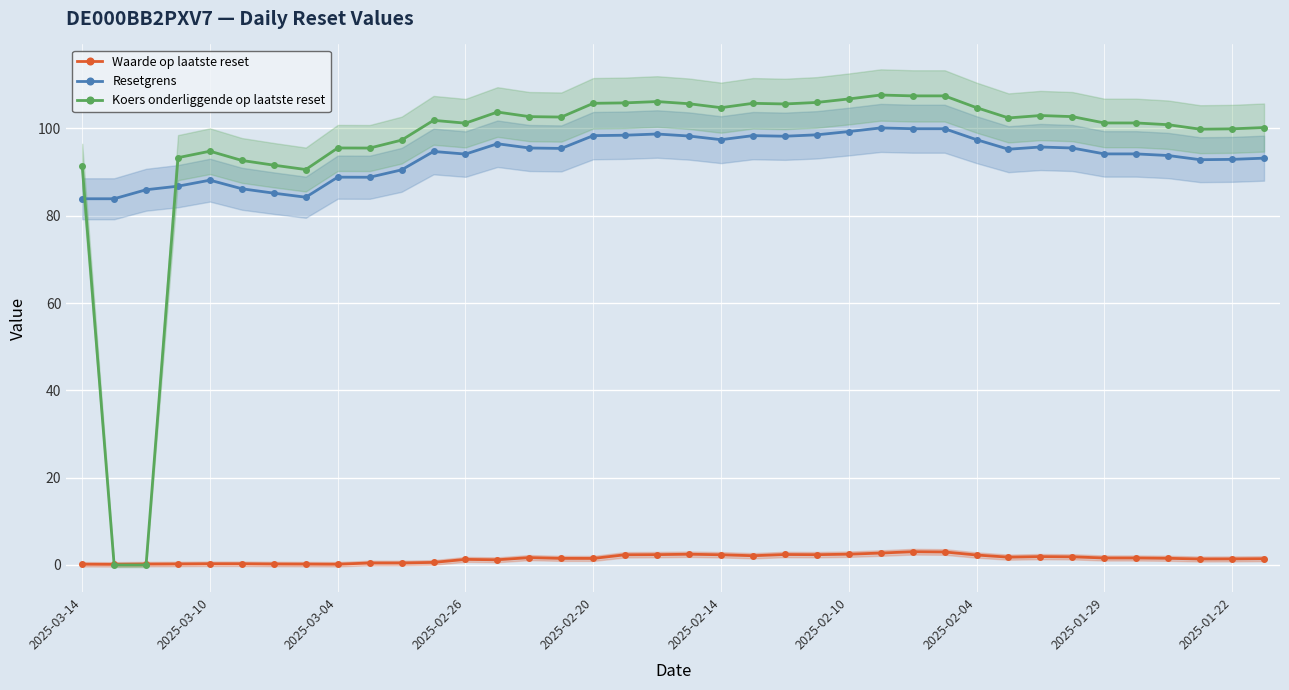

True or false: Resetgrens and Waarde op laatste reset cross at least once.

False